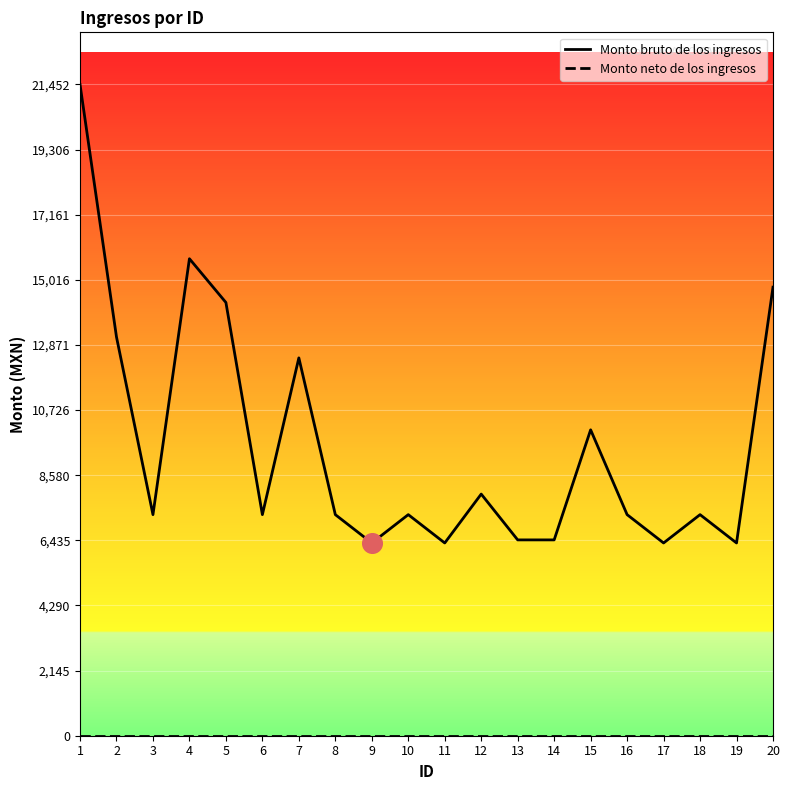

What is the total value across all series at 1?

21452